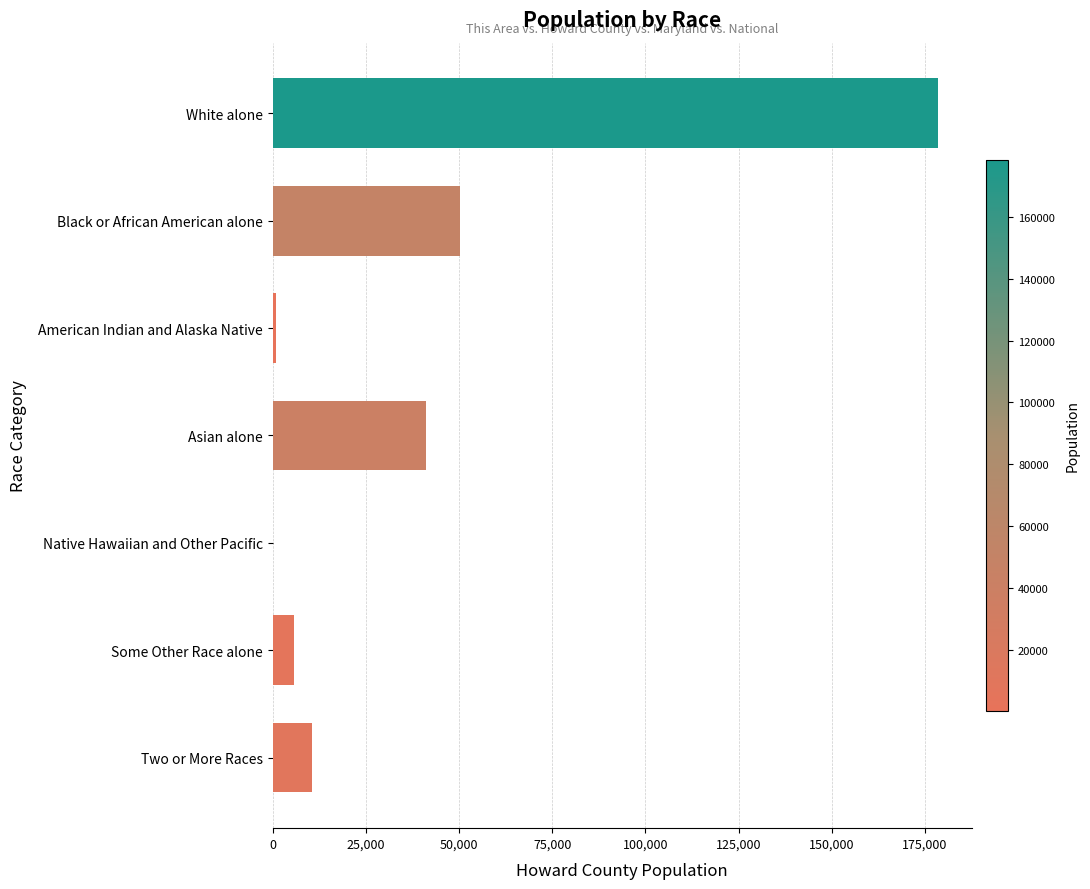

What is the sum of all values?

287085